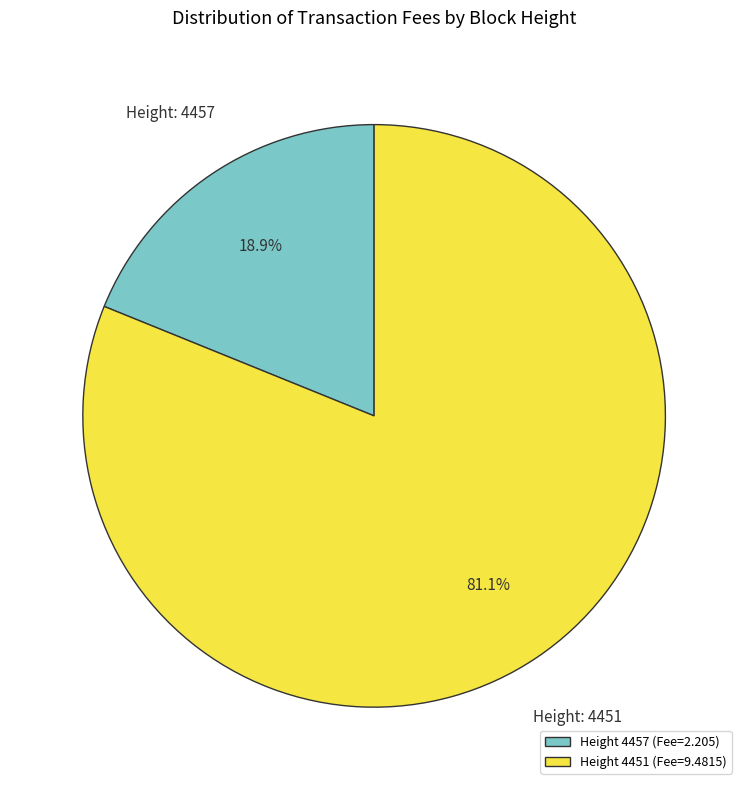

Between Height 4457 (Fee=2.205) and Height 4451 (Fee=9.4815), which is larger?

Height 4451 (Fee=9.4815)